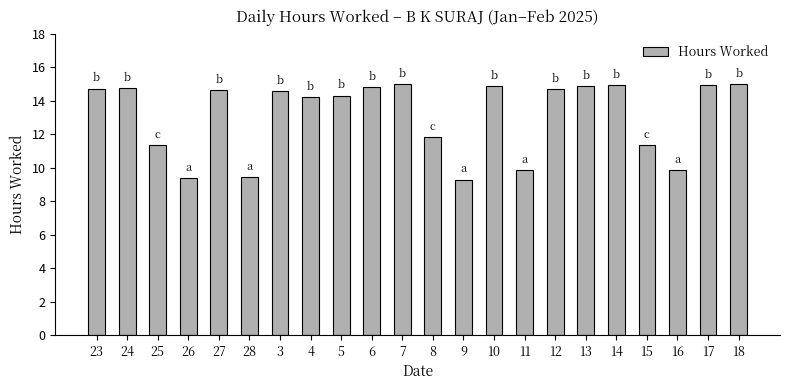

Is it true that the value at 18 is 8.7?

False